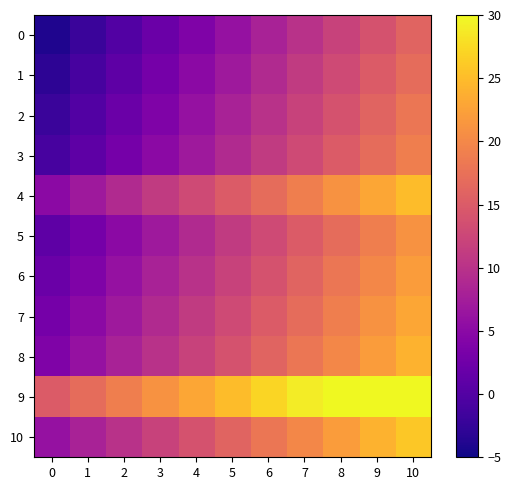

List the series in order of their peak value, highest first.

9, 10, 4, 8, 7, 6, 5, 3, 2, 1, 0